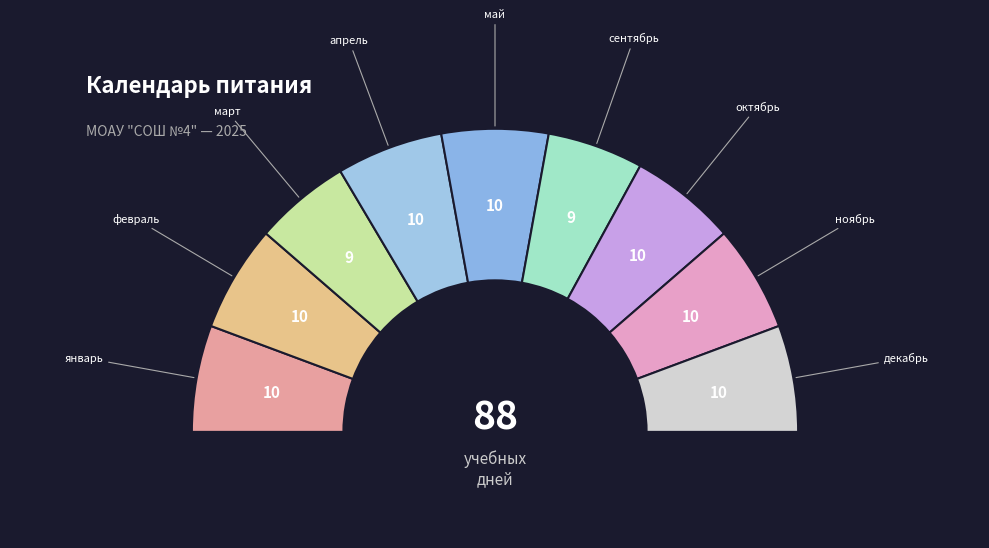

Approximately how many times larger is the value at январь compared to март?

1.1